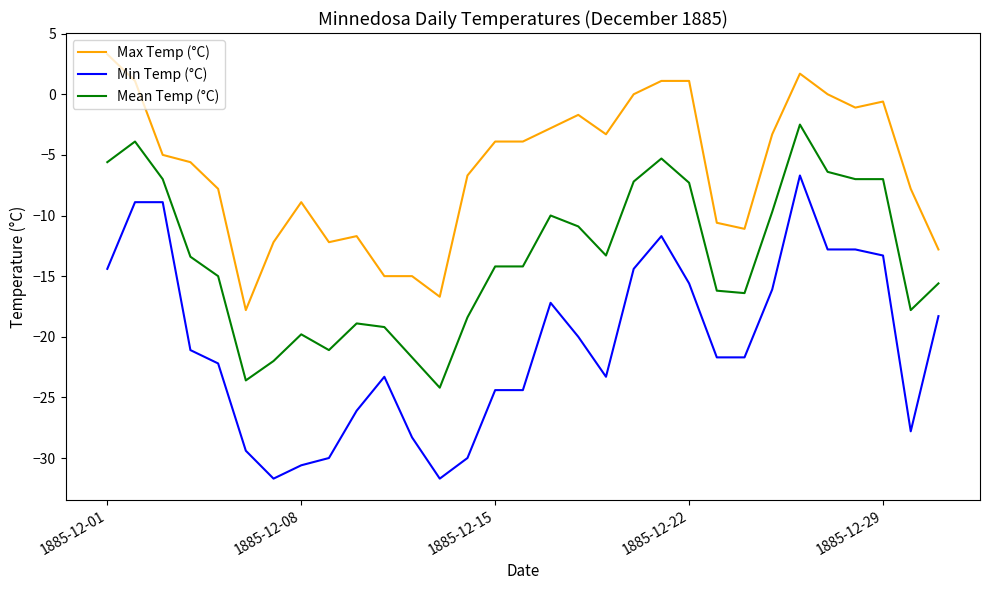

Rank the series by their maximum value, from lowest to highest.

Min Temp (°C), Mean Temp (°C), Max Temp (°C)